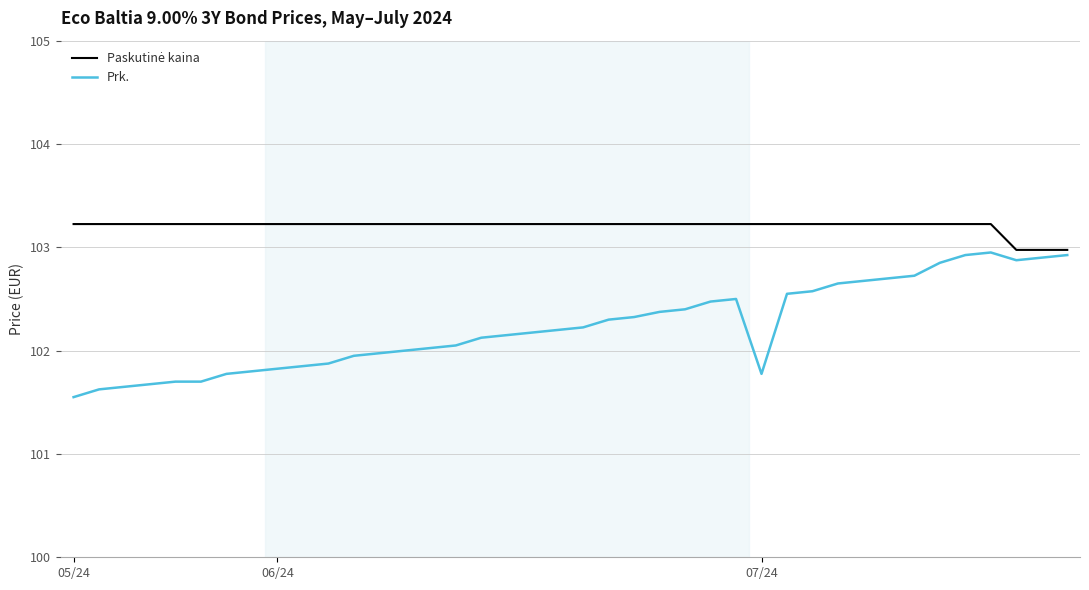

What is the maximum value shown in the chart?

103.2